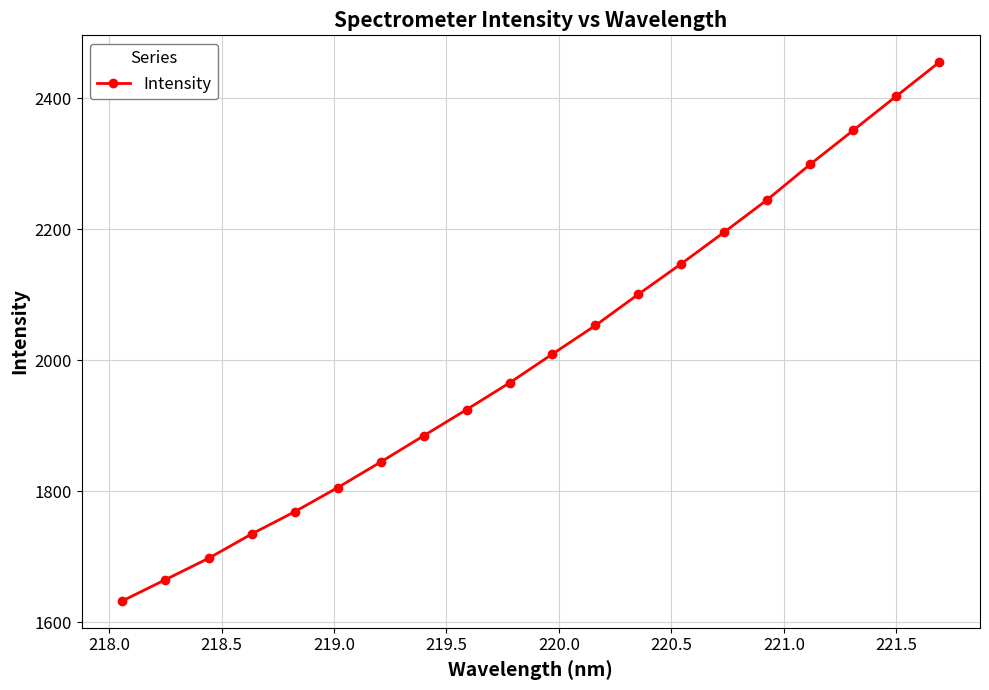

What is the minimum value shown in the chart?

1632.7